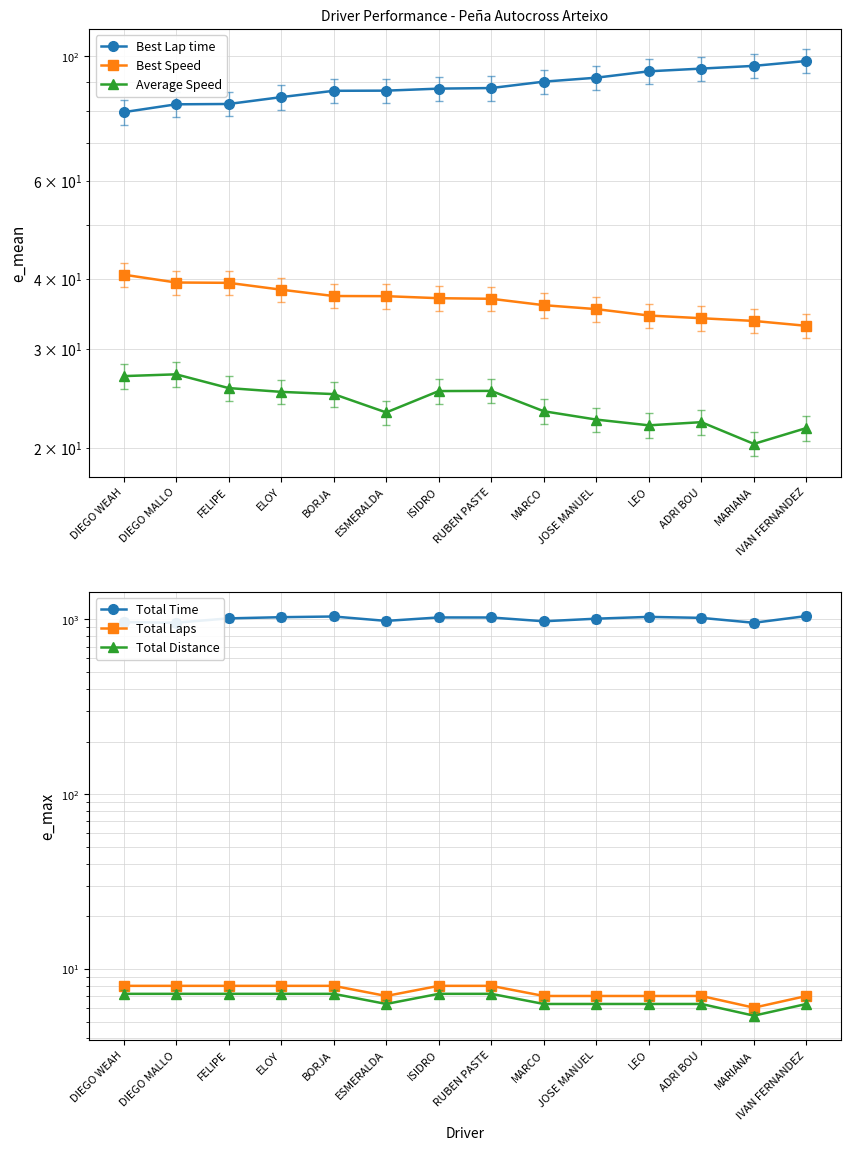

What is the total value across all series at ISIDRO?

1191.6